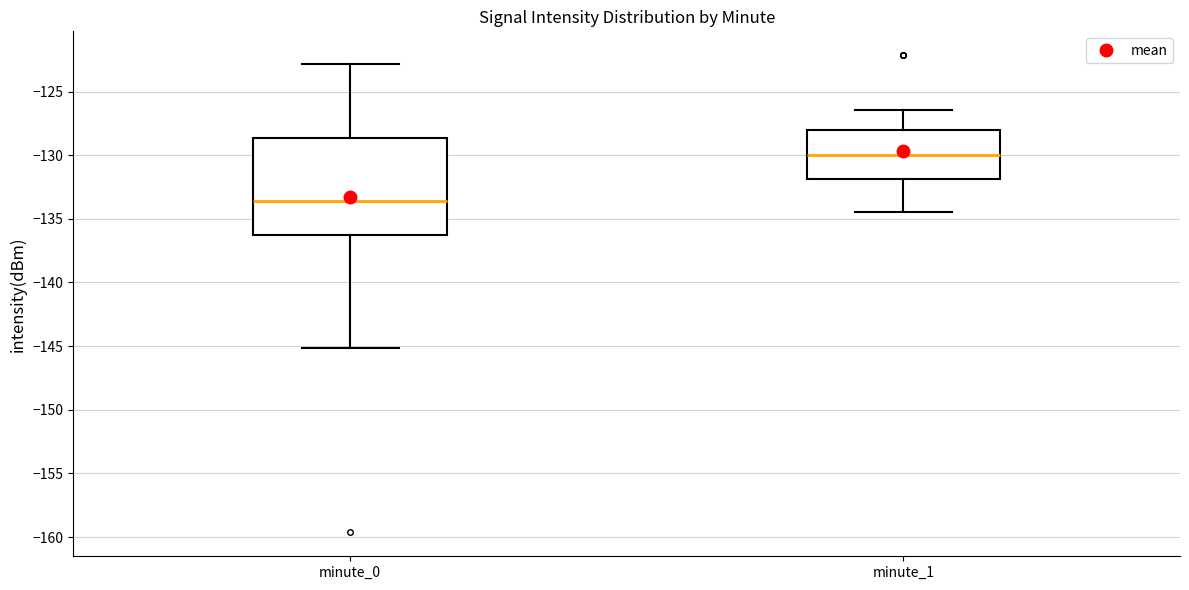

Comparing the boxes themselves (not the whiskers), which one is the tallest?

minute_0